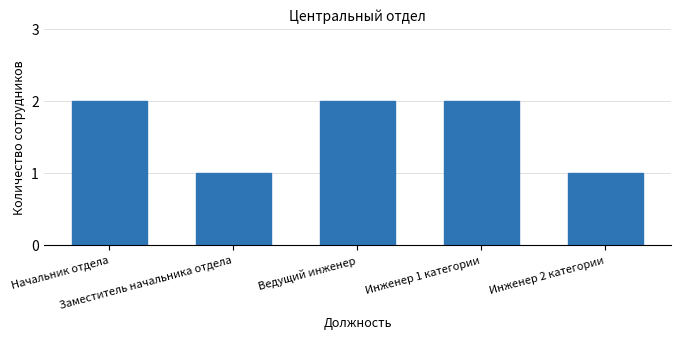

What is the minimum value shown in the chart?

1